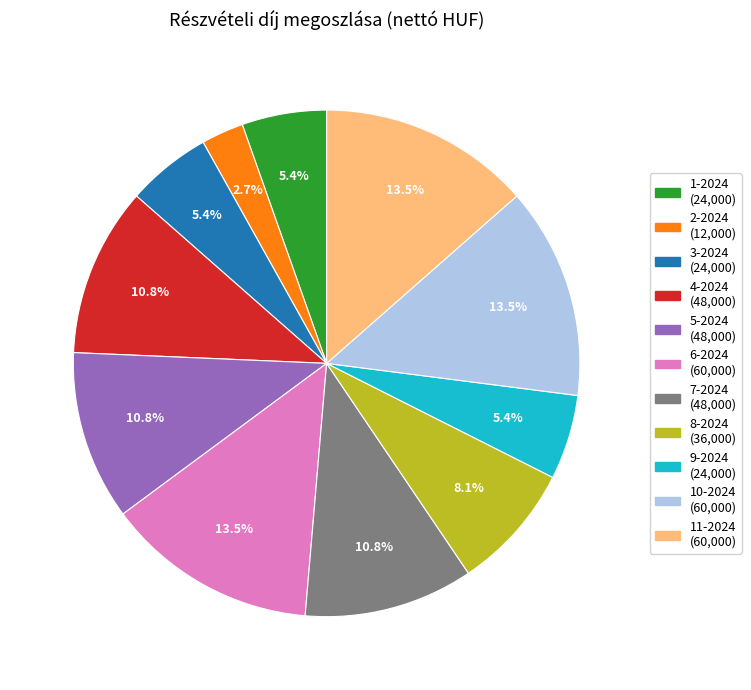

Does any single category account for the majority?

No